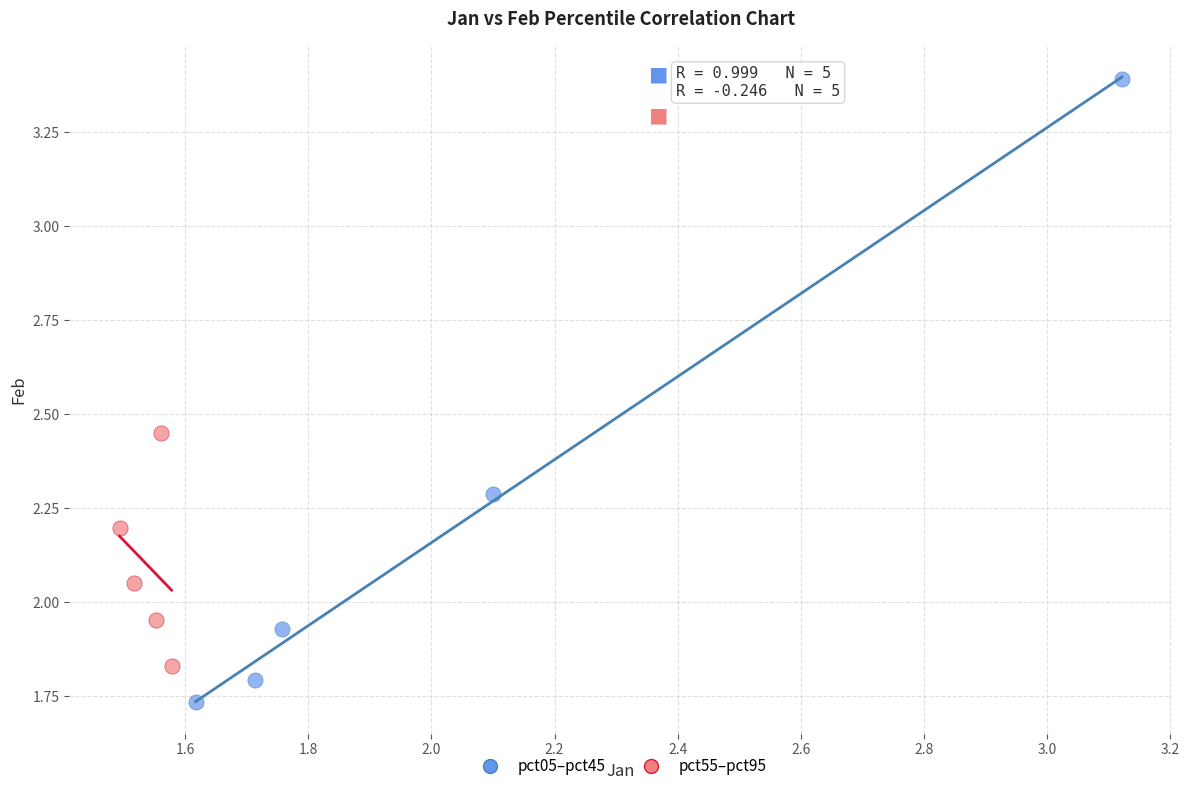

Which series reaches the maximum Y coordinate?

pct05–pct45